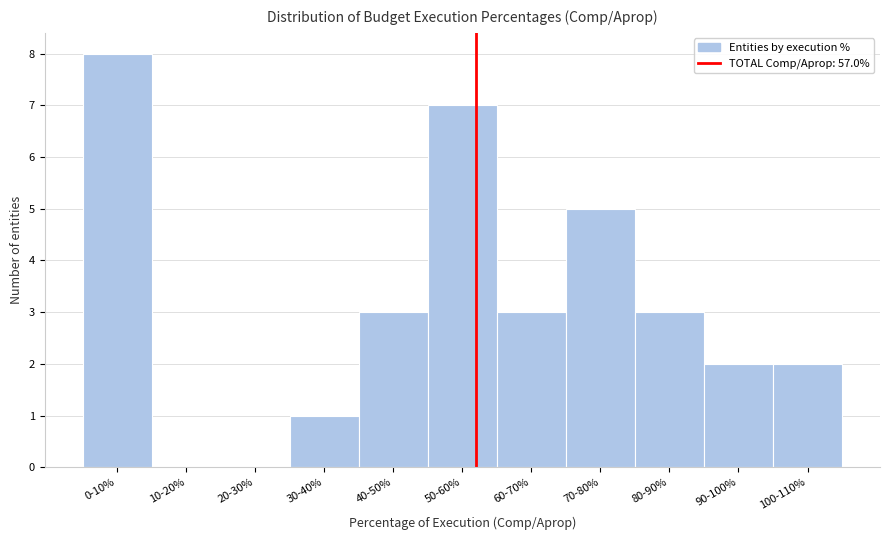

Reading left to right, what are all the values shown in this chart?

0-10%=8	10-20%=0	20-30%=0	30-40%=1	40-50%=3	50-60%=7	60-70%=3	70-80%=5	80-90%=3	90-100%=2	100-110%=2